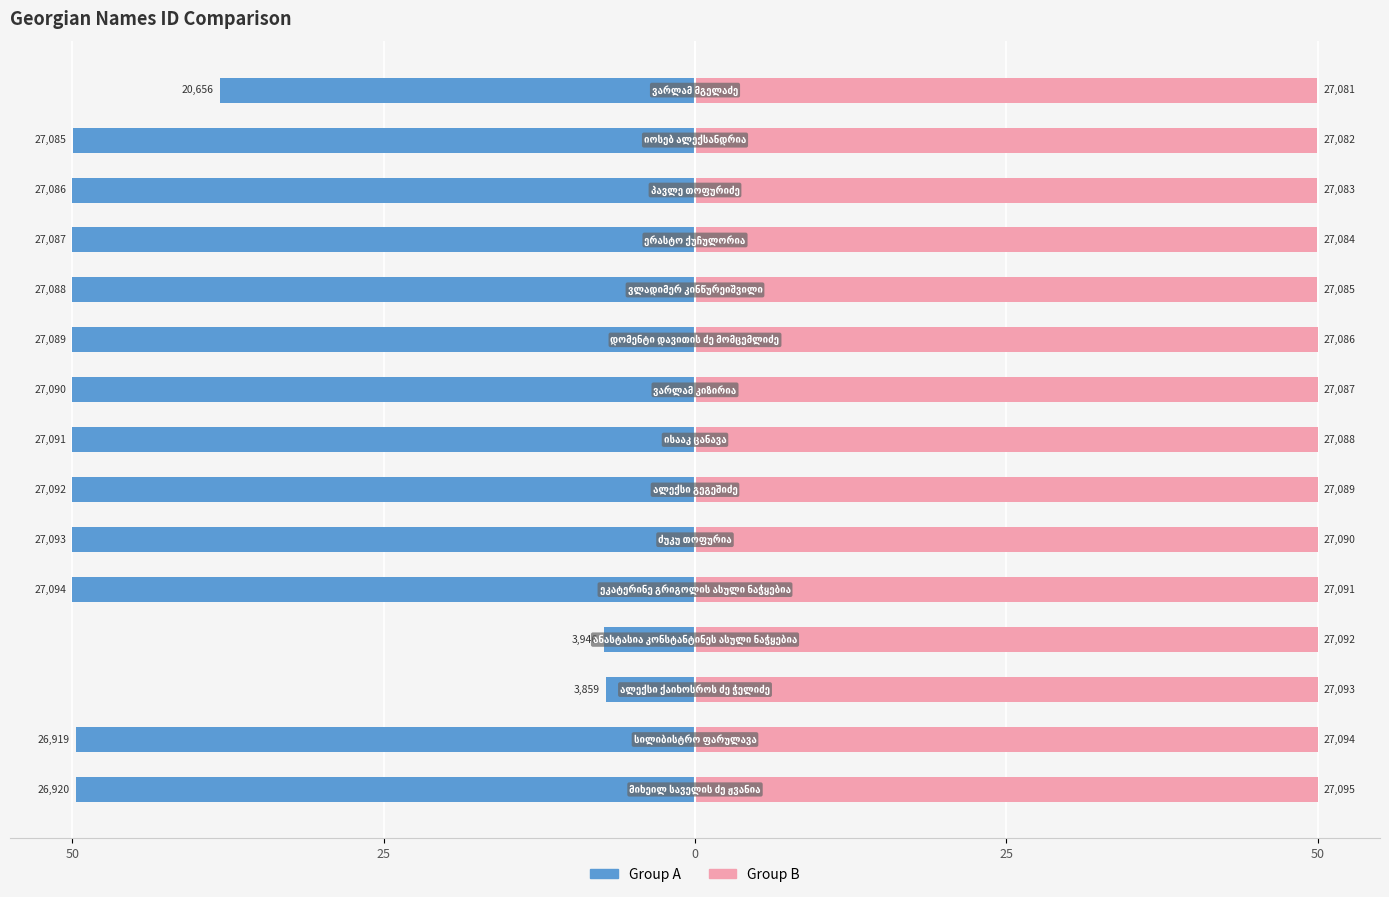

What is the minimum value for Group A?

-50.0